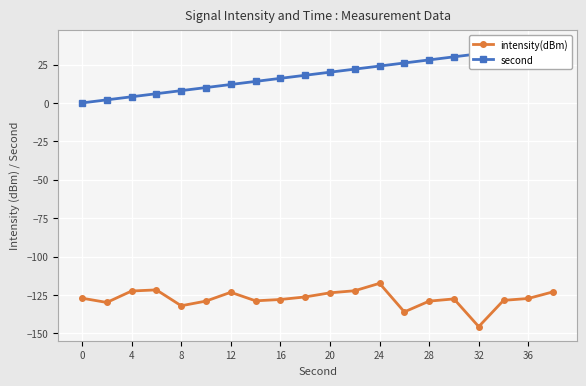

Which category has the highest value in the intensity(dBm) series?

24